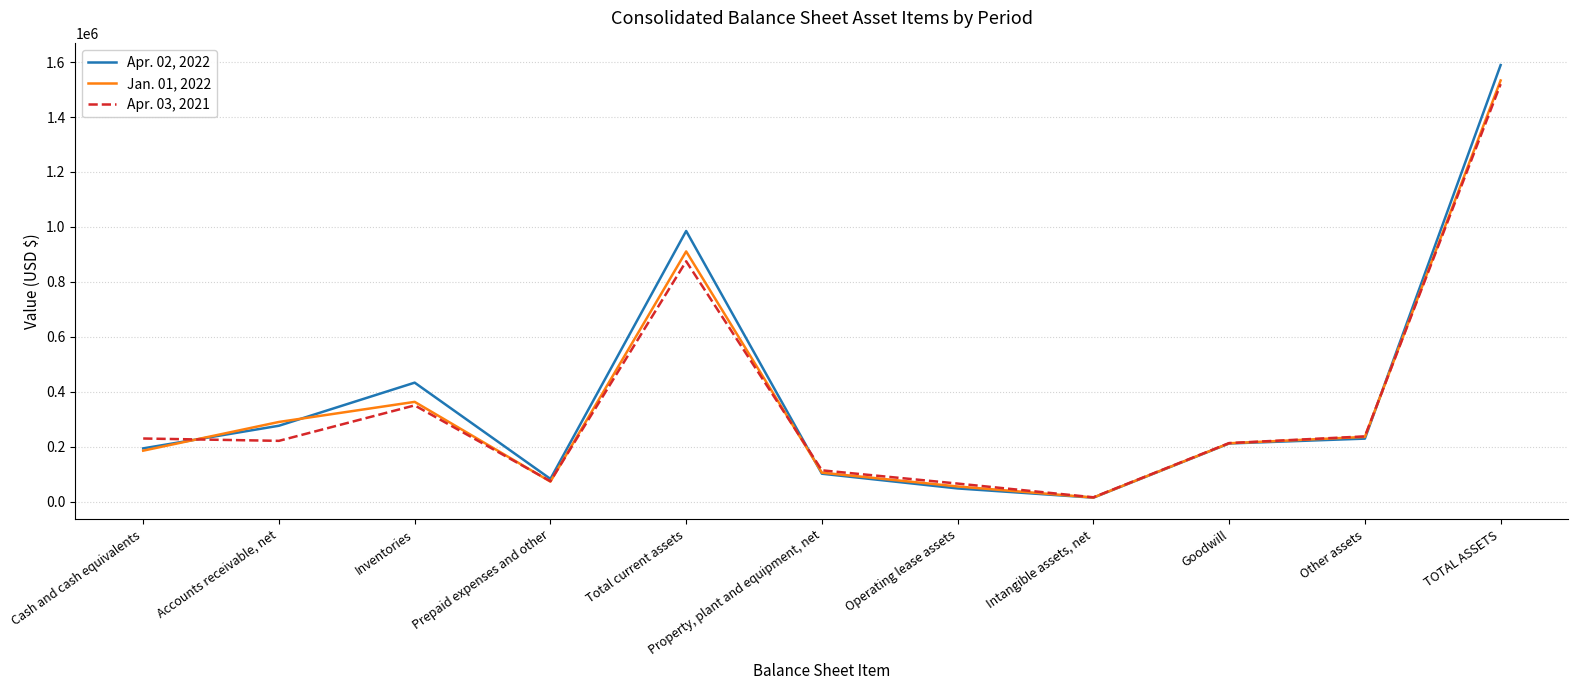

True or false: Apr. 02, 2022 and Apr. 03, 2021 intersect in this chart.

True